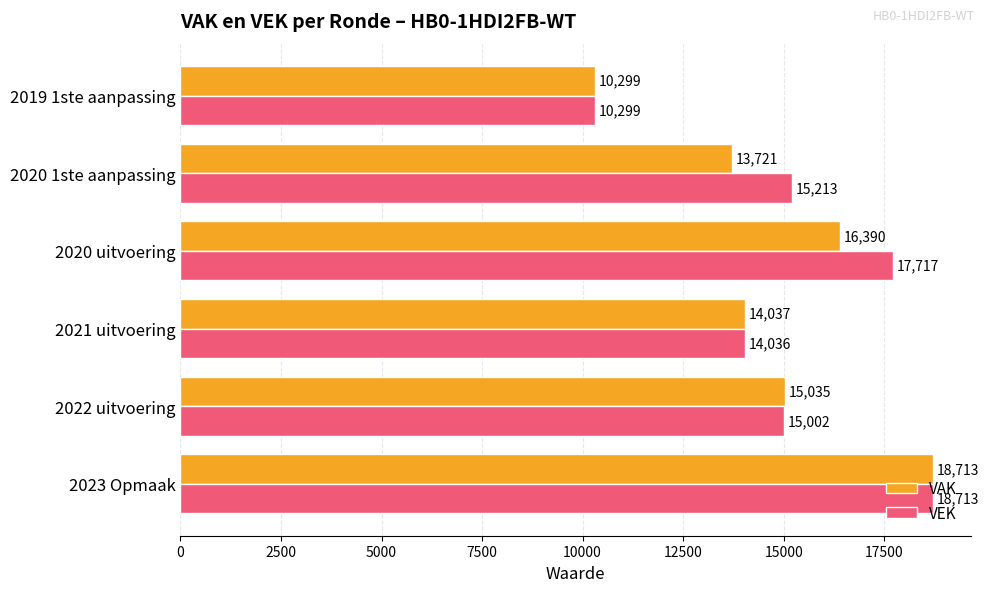

Which series has the largest total across all categories?

VEK